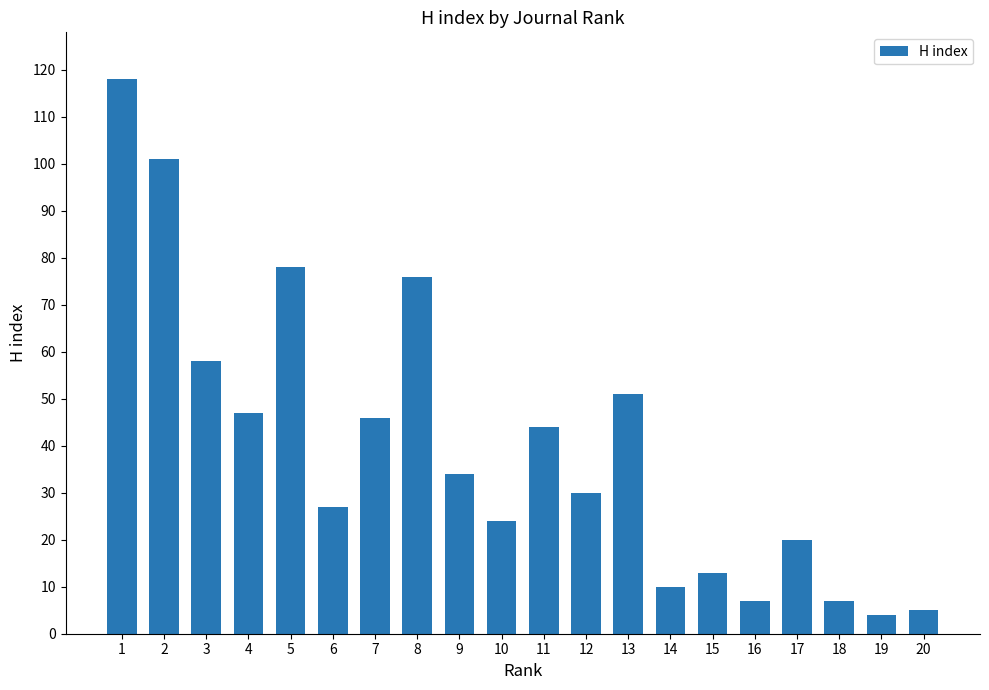

What is the average value?

40